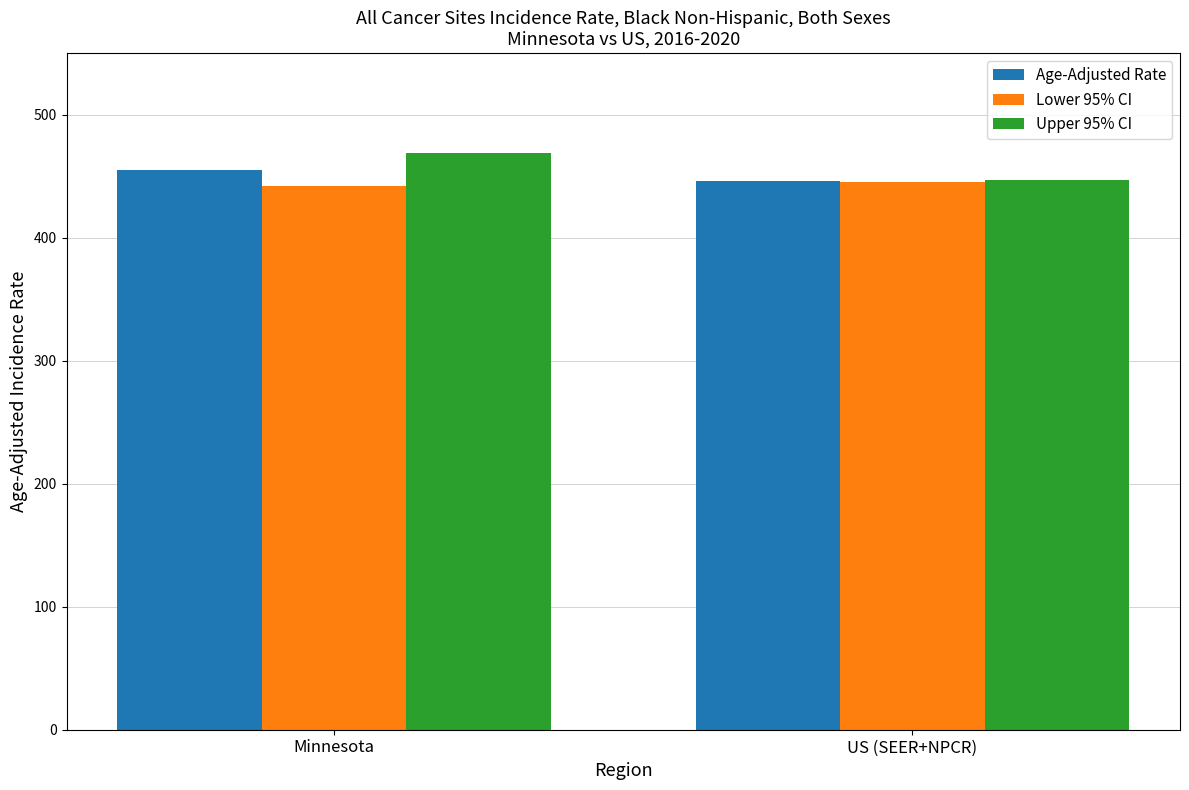

How many values in the Upper 95% CI series are below 468?

1